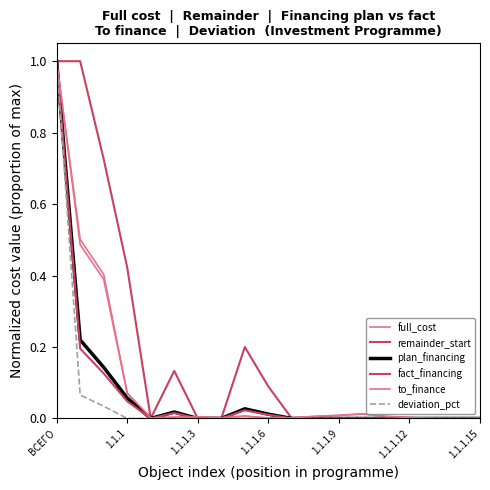

In to_finance, how many points are higher than both neighbors (excluding endpoints)?

3